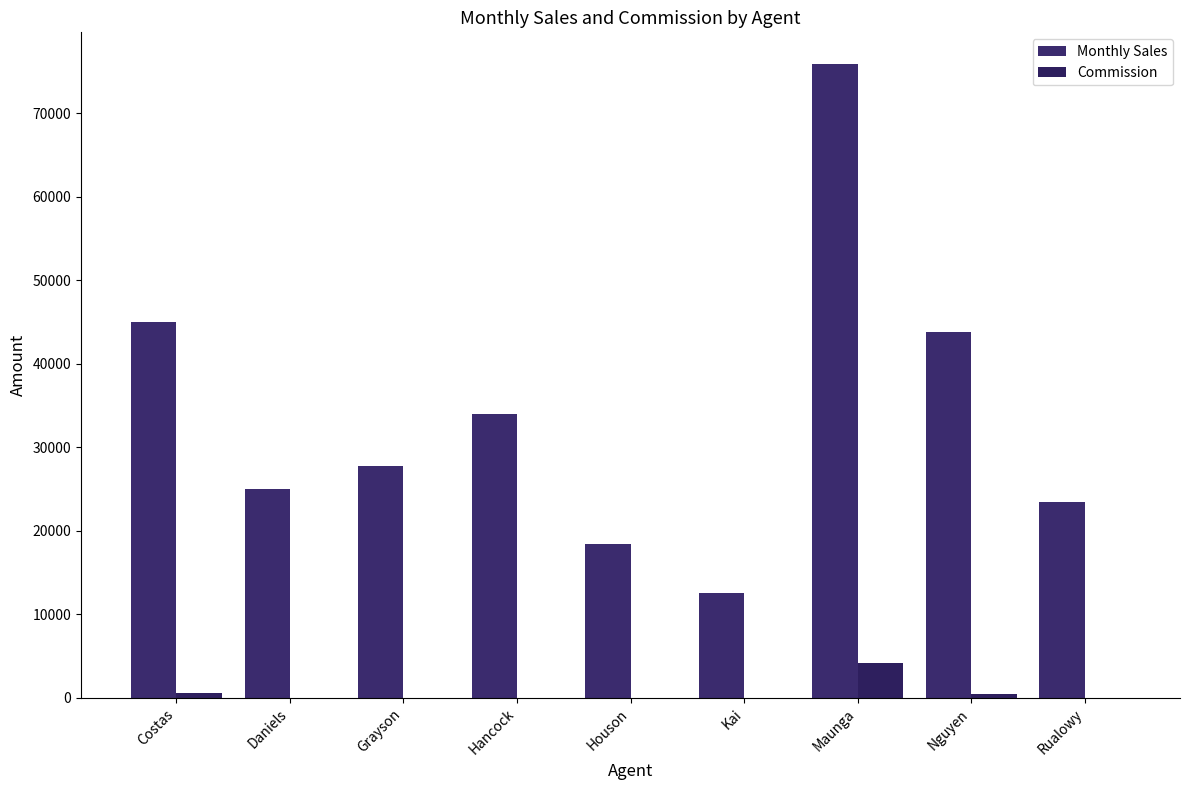

Which series changed the most between Hancock and Nguyen?

Monthly Sales